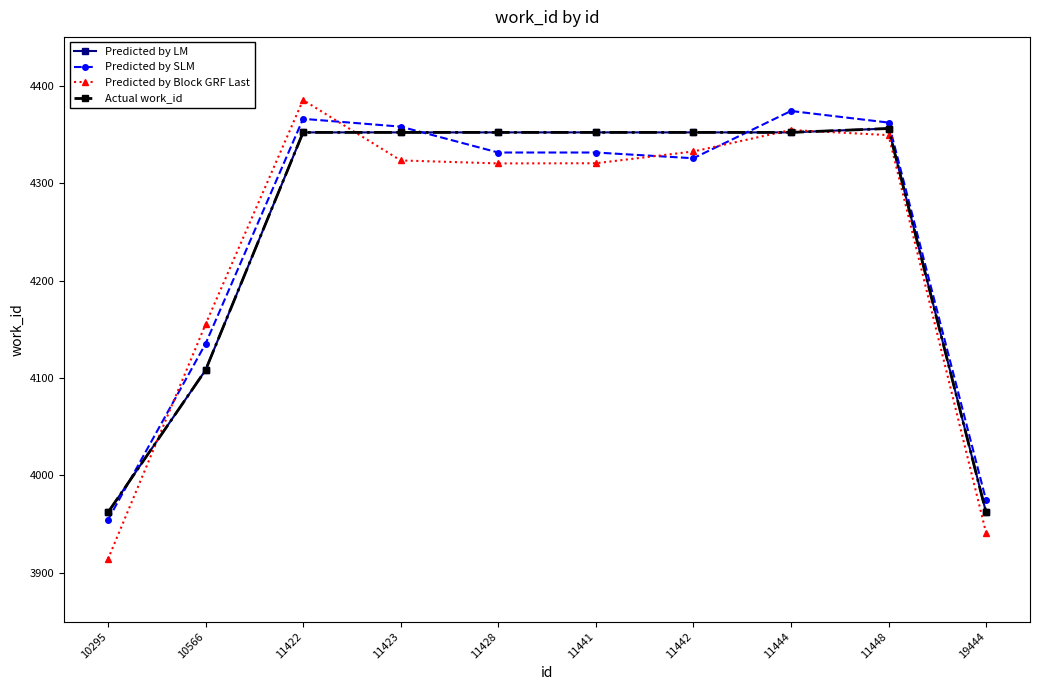

How many interior local peaks does the Predicted by SLM series have?

2